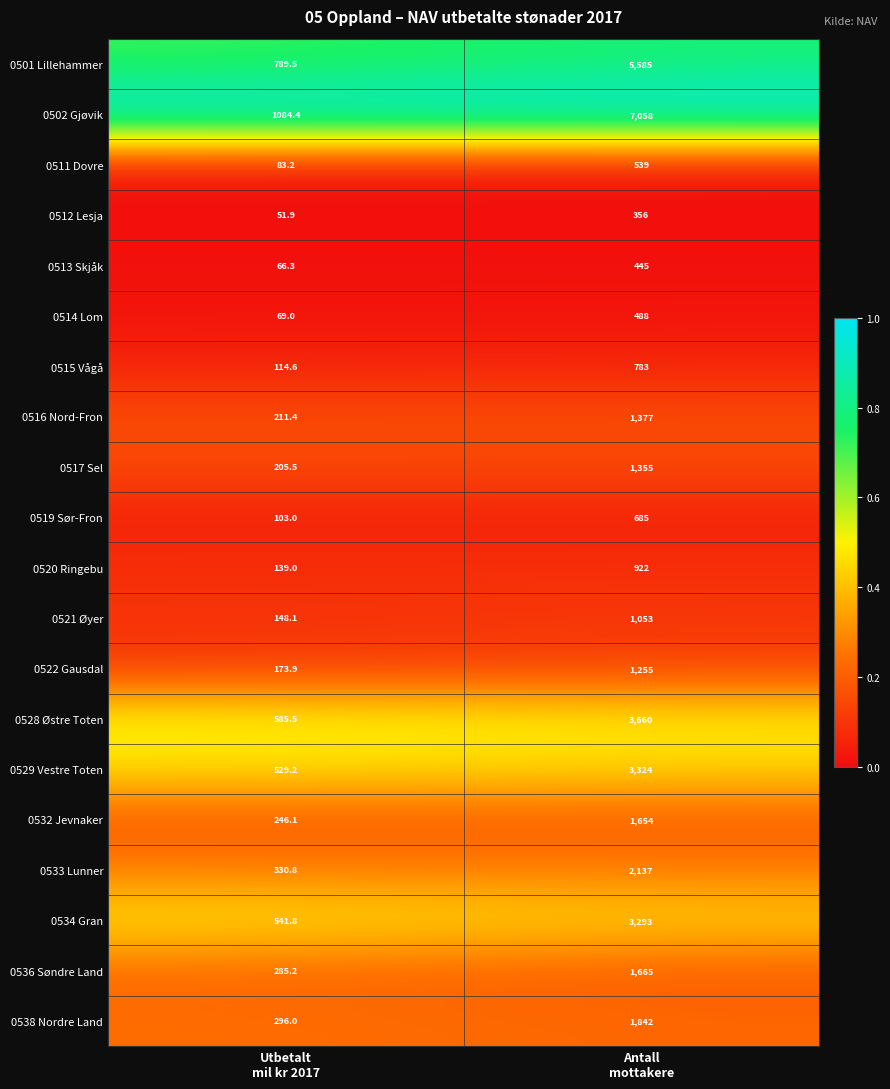

Which label corresponds to the smallest value in the chart?

Utbetalt
mil kr 2017